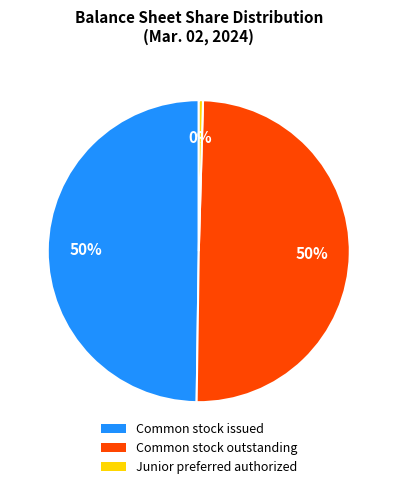

Count the number of slices in the pie.

3